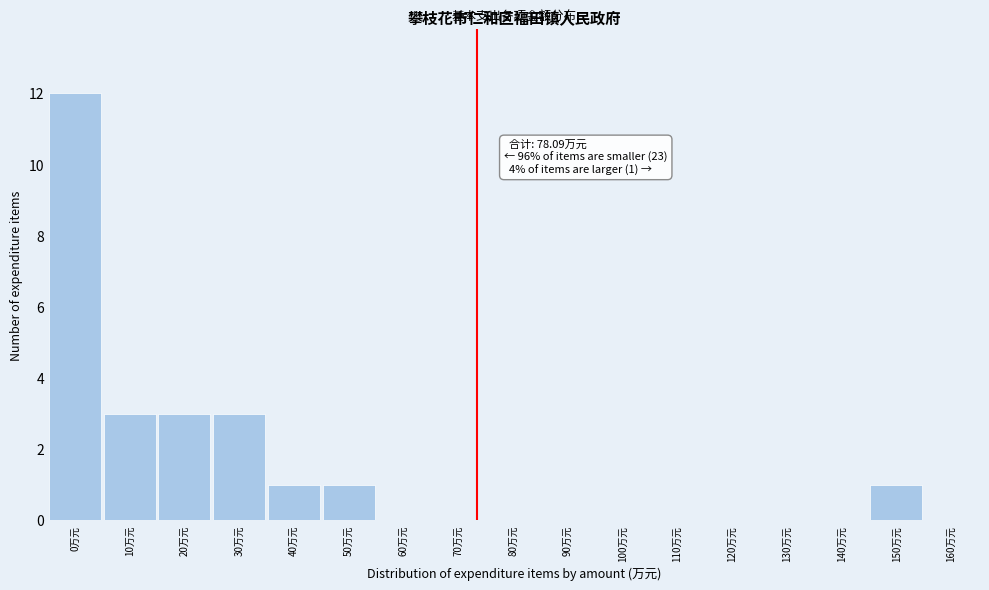

Reading left to right, what are all the values shown in this chart?

0万元=12	10万元=3	20万元=3	30万元=3	40万元=1	50万元=1	60万元=0	70万元=0	80万元=0	90万元=0	100万元=0	110万元=0	120万元=0	130万元=0	140万元=0	150万元=1	160万元=0